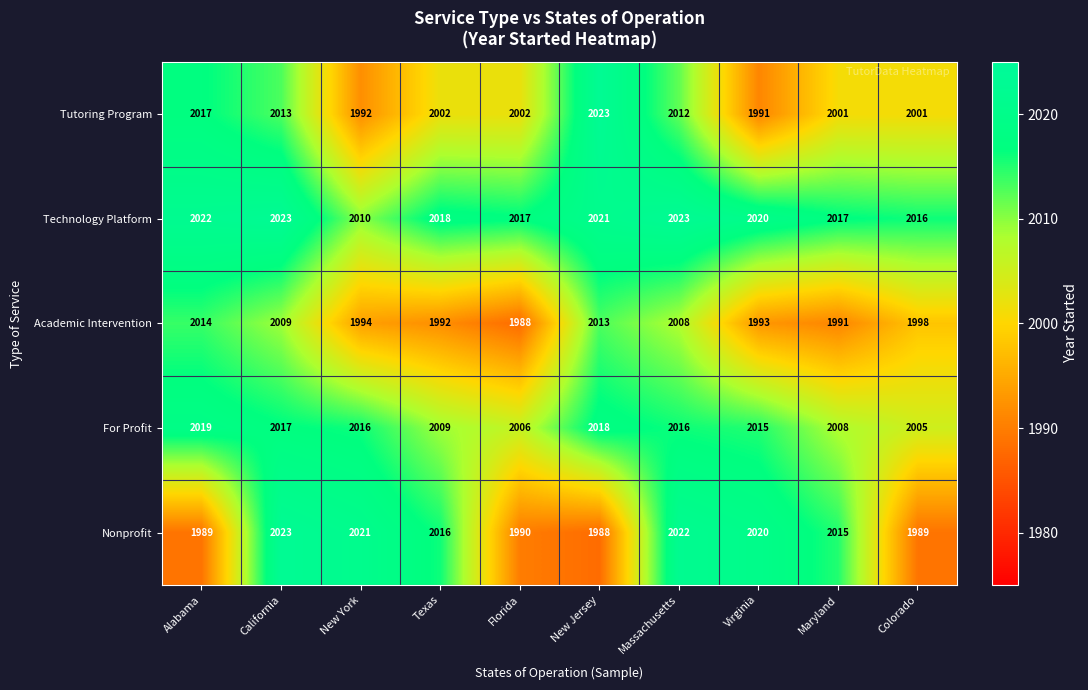

What is the maximum value for Academic Intervention?

2014